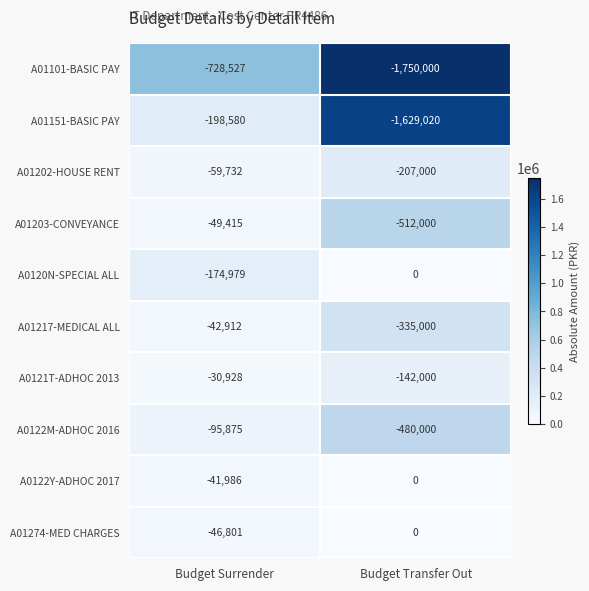

What is the sum of all A01274-MED CHARGES values?

-46801